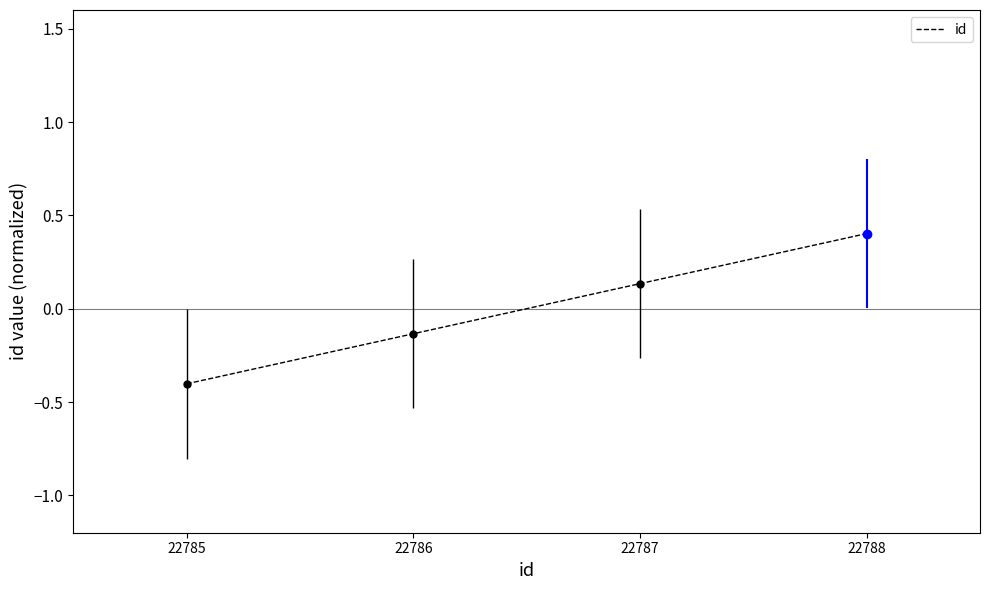

True or false: there are more than 2 points higher than both neighbors.

False